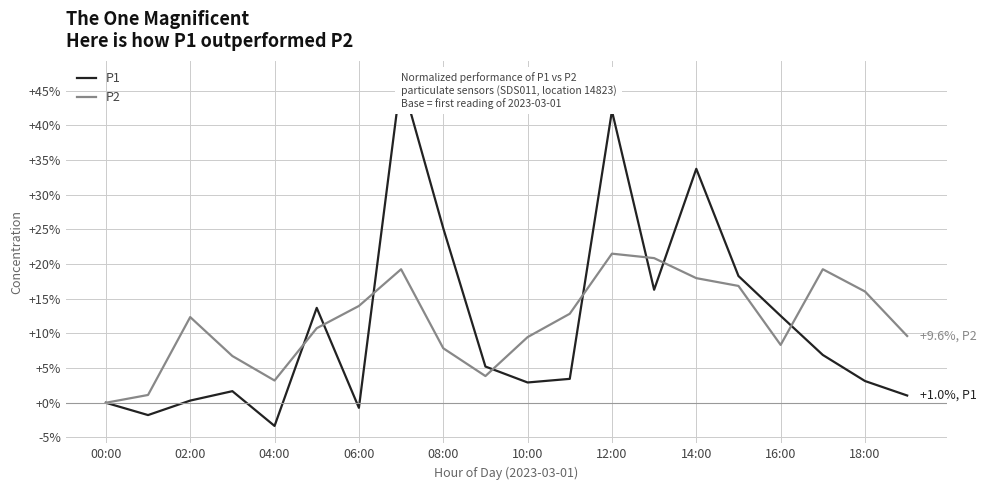

The P2 series shows 7.0 at 06:00. True or false?

False